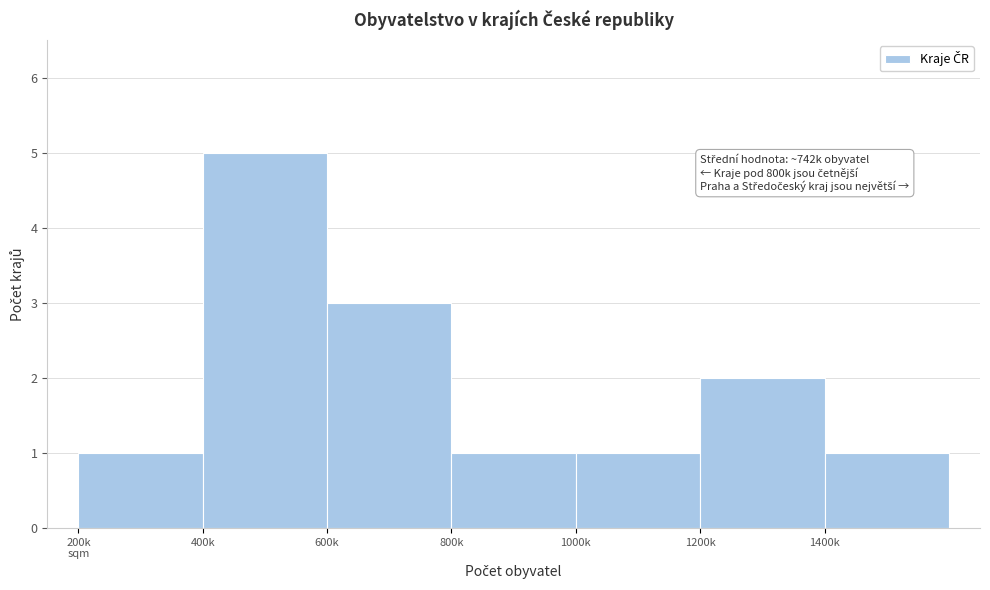

Reading left to right, list all the values displayed in this chart.

1	5	3	1	1	2	1